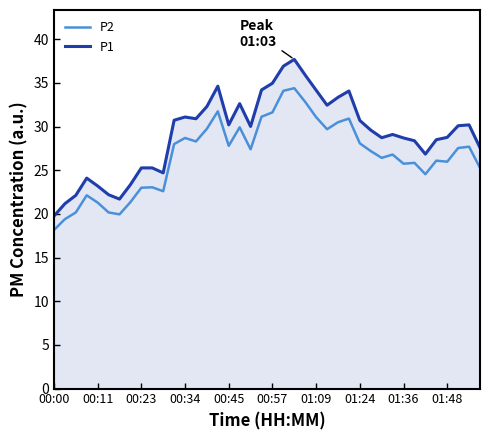

Is it true that P1 equals 34.2 at 01:09?

True